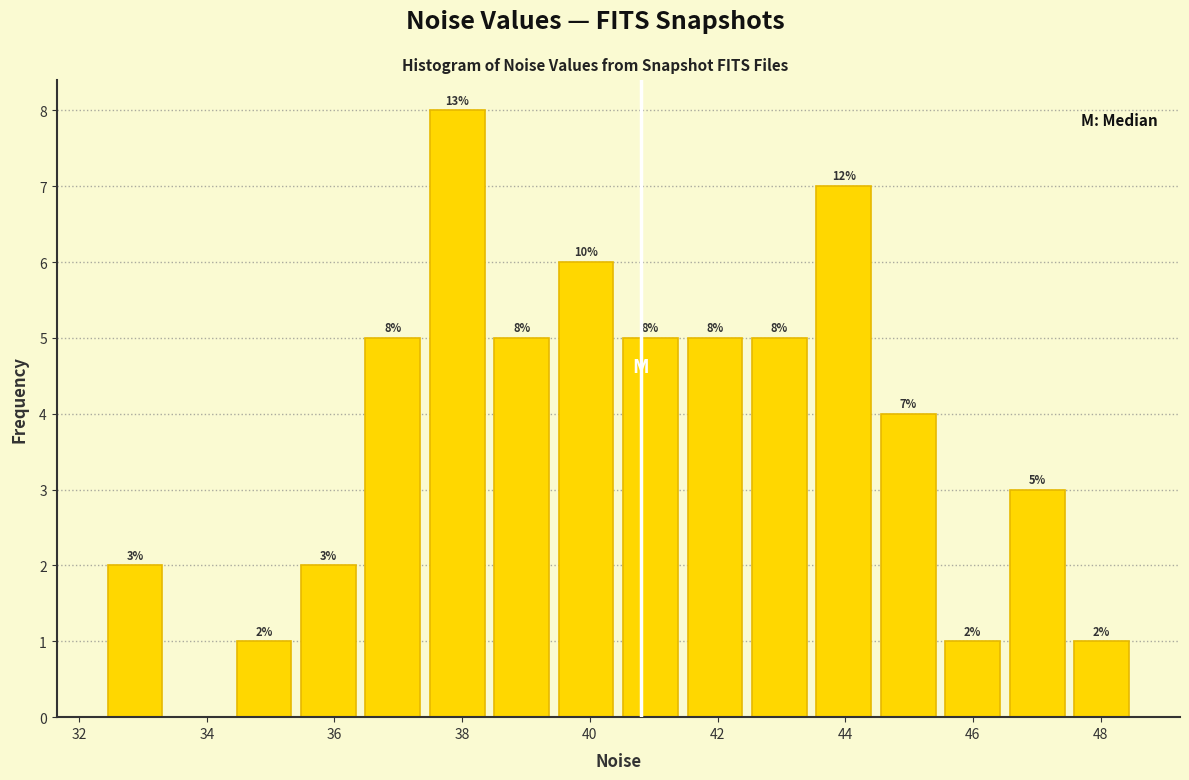

Which range on the x-axis has the tallest bar?

37.4 to 38.6